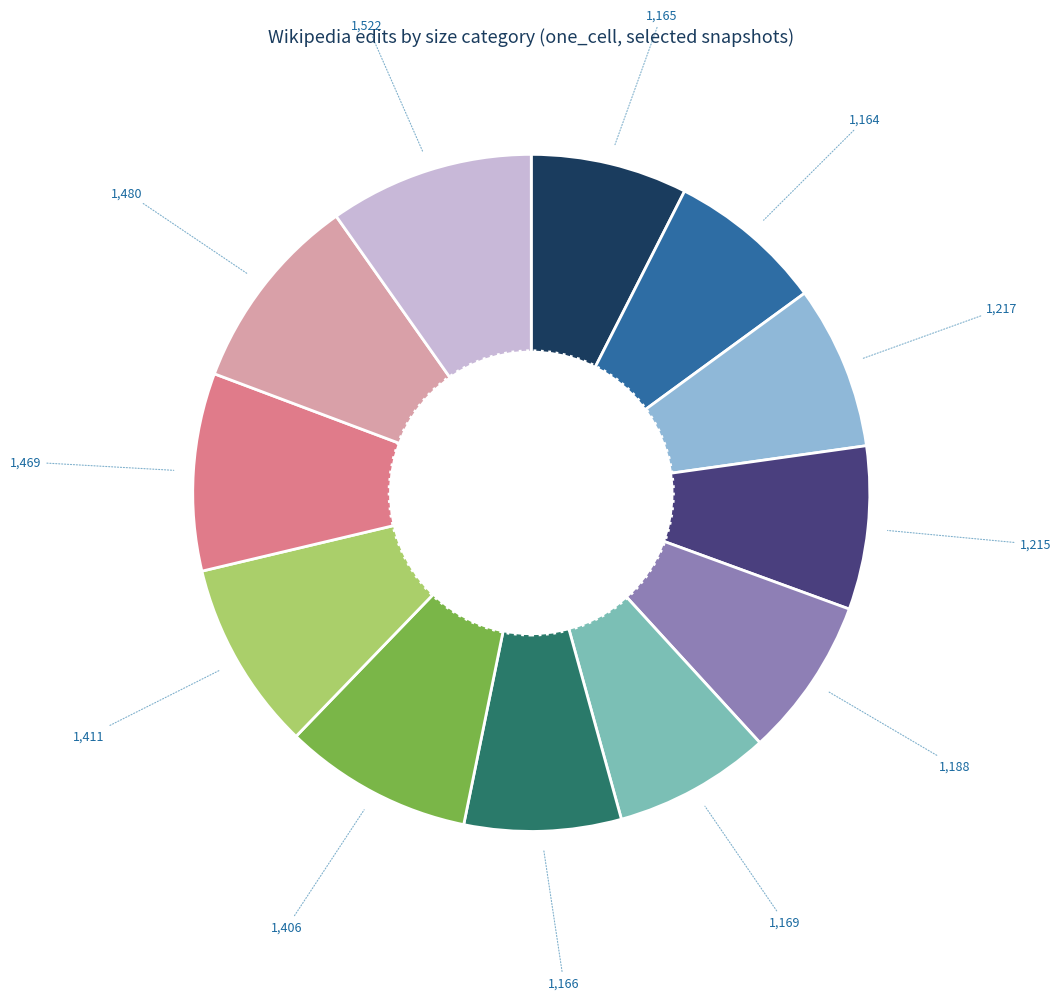

Is there a majority slice in this chart?

No